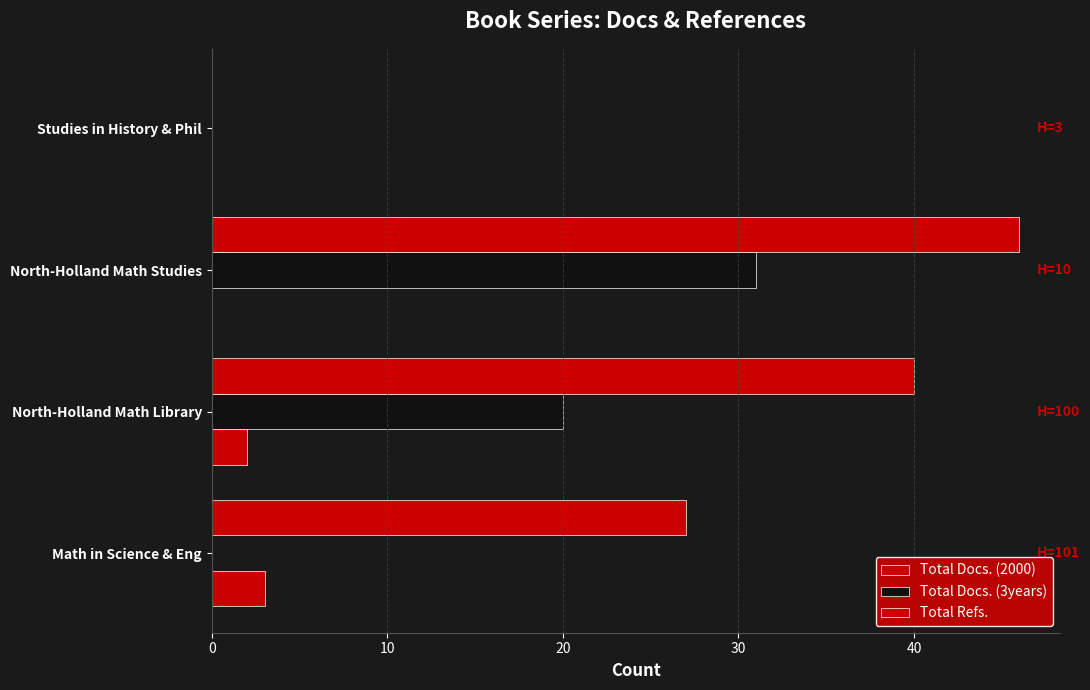

What is the highest value of the Total Refs. series?

46